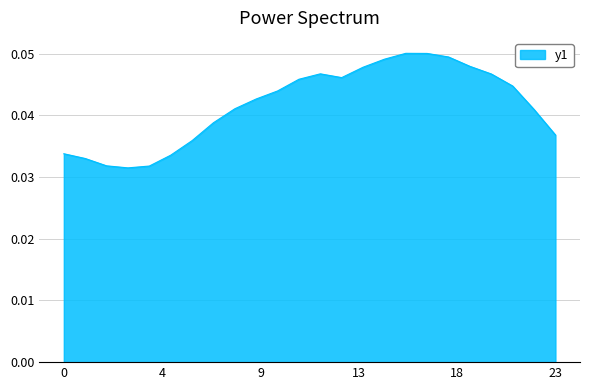

List the labels in order of value, smallest first.

HR4, HR5, HR3, HR2, HR6, HR1, HR7, HR24, HR8, HR23, HR9, HR10, HR11, HR22, HR12, HR14, HR21, HR13, HR15, HR20, HR16, HR19, HR18, HR17